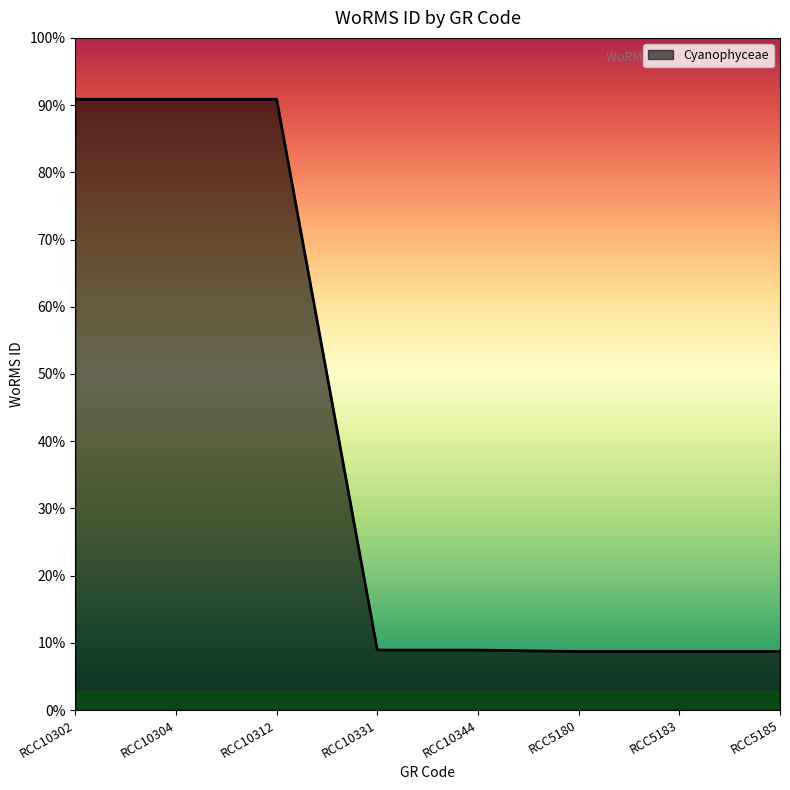

True or false: the data shows 2495295 at RCC10302.

False